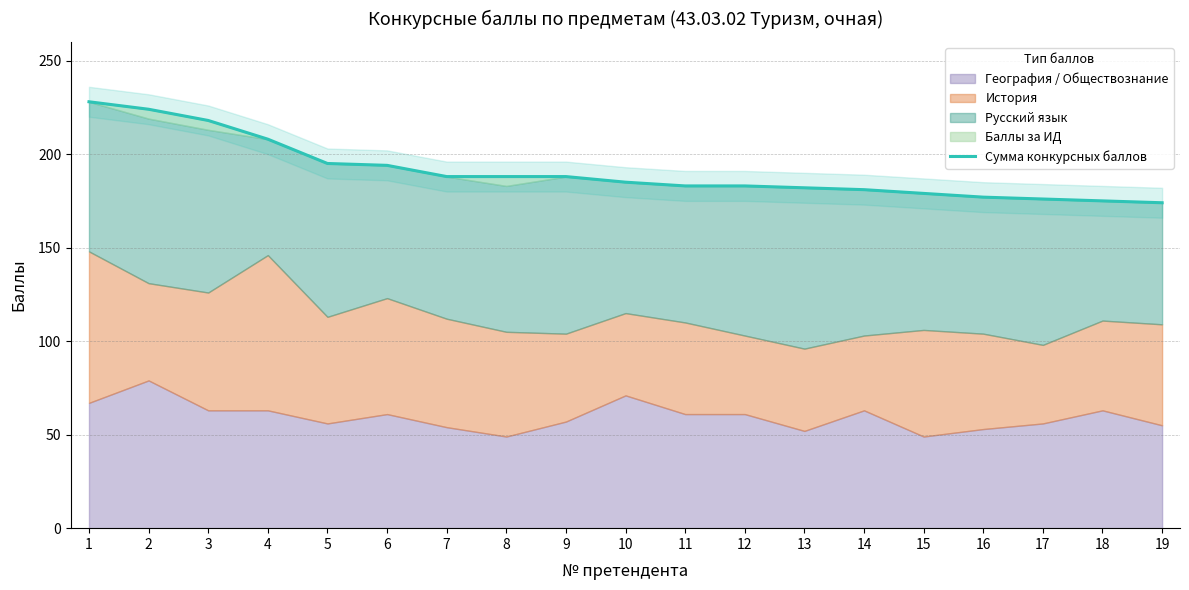

What is the difference between the values at 7 and 13?

6